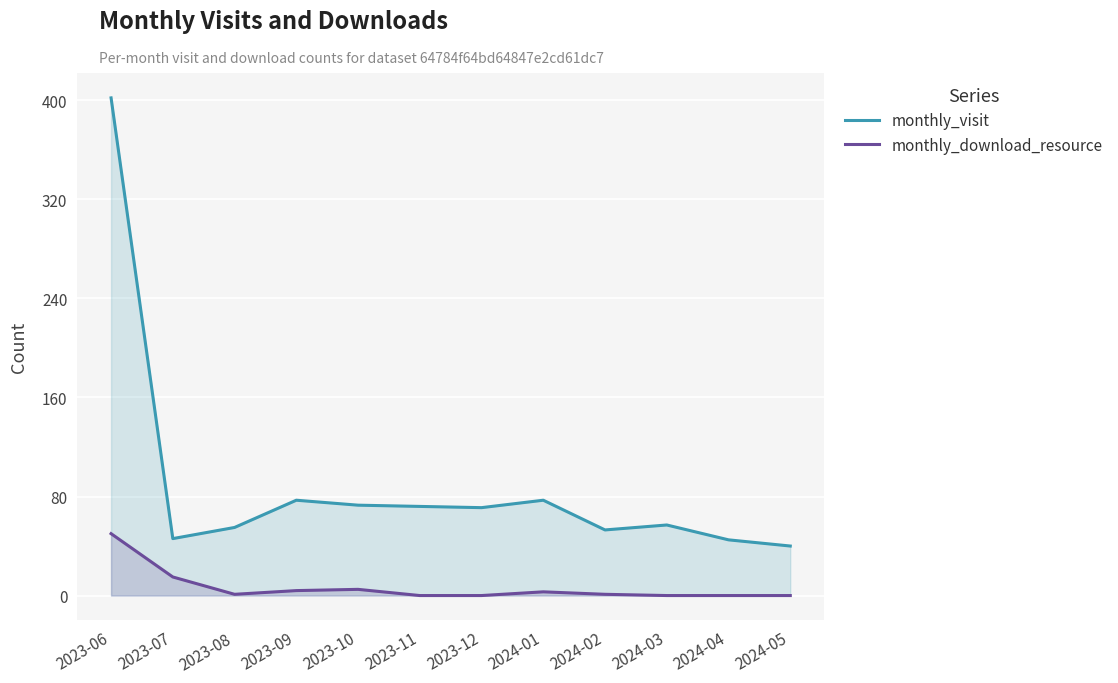

Where is the first local maximum for monthly_visit?

2023-09